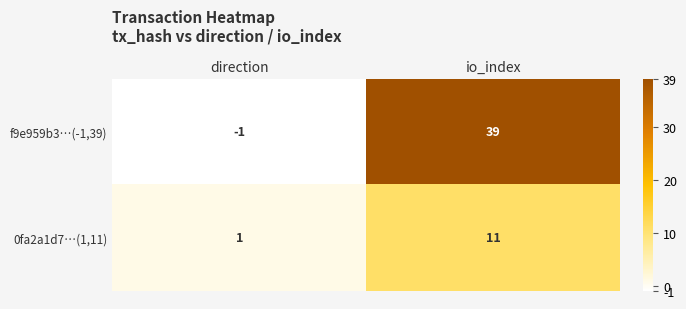

True or false: 0fa2a1d7…(1,11) has a value of 17 at io_index.

False